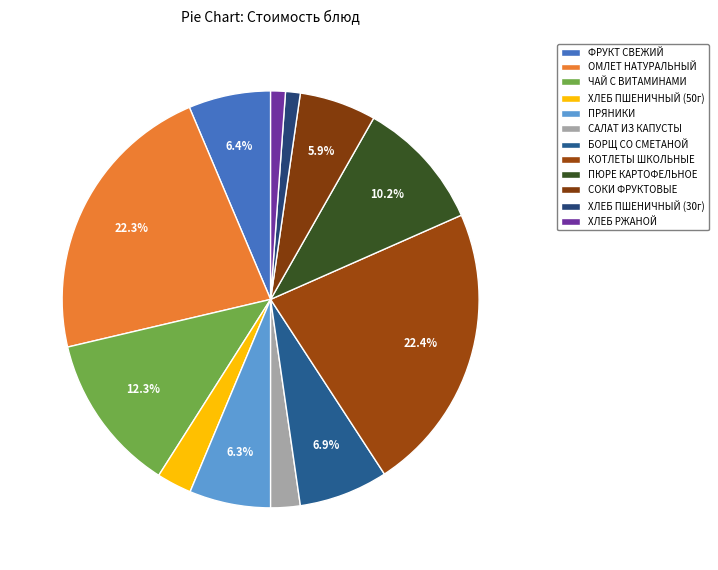

Is it true that ЧАЙ С ВИТАМИНАМИ is 12% of the pie?

True